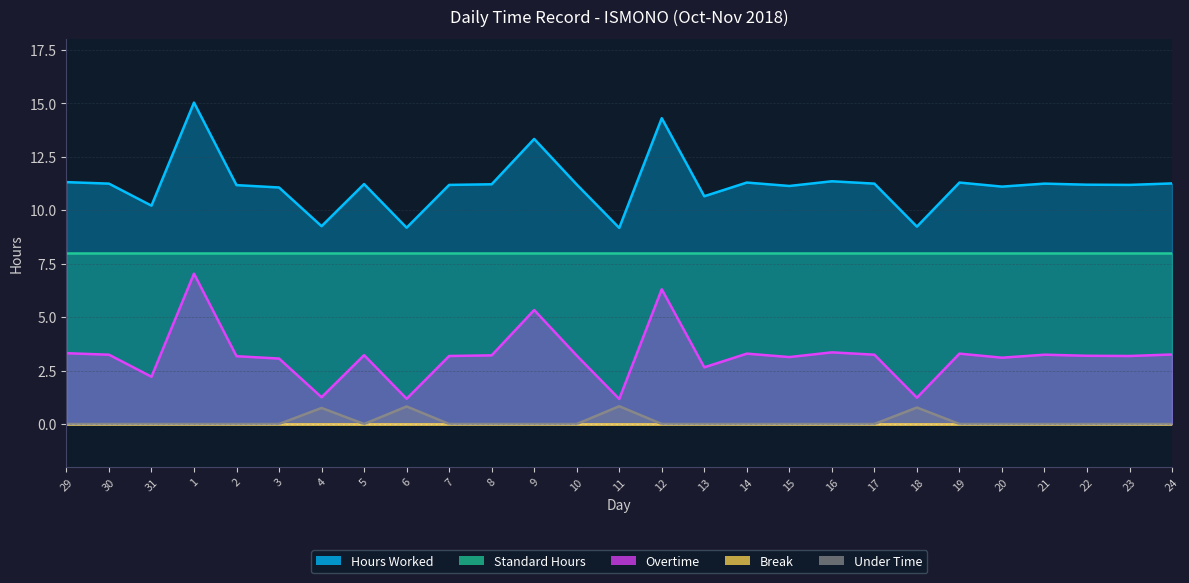

What is the difference between the second highest and minimum values in the Hours Worked series?

5.1